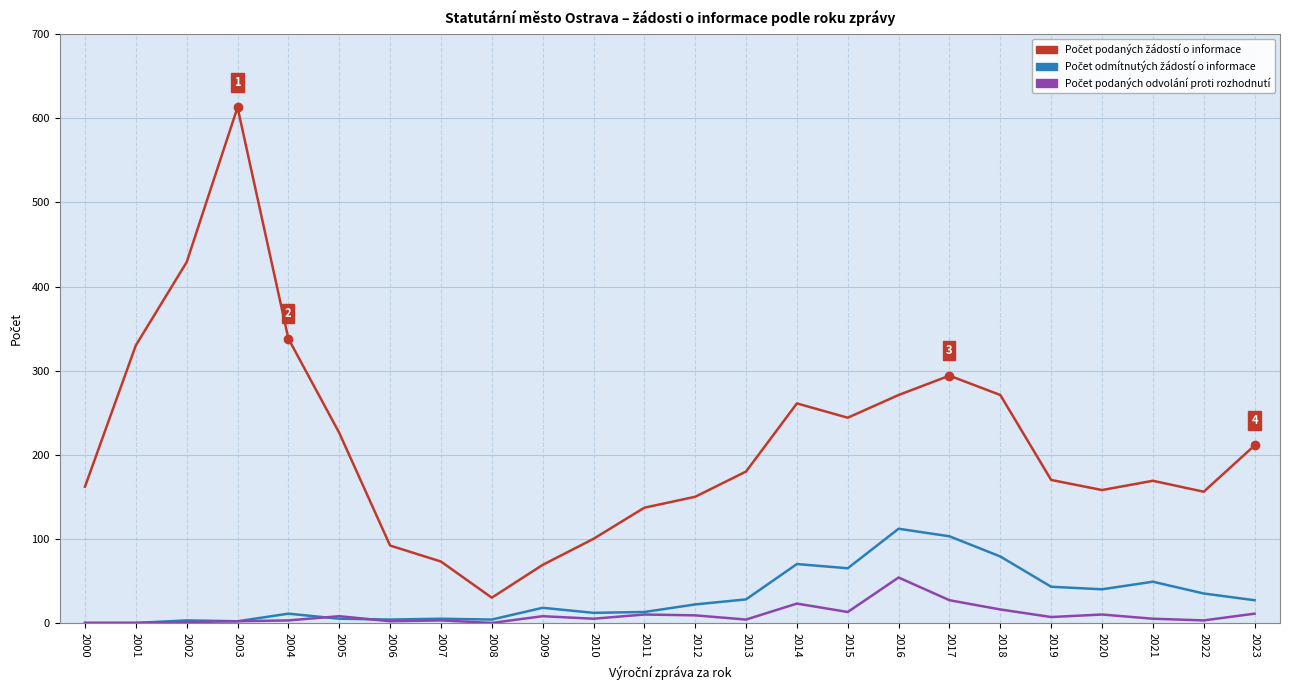

At which category is the sum across all series the highest?

2003